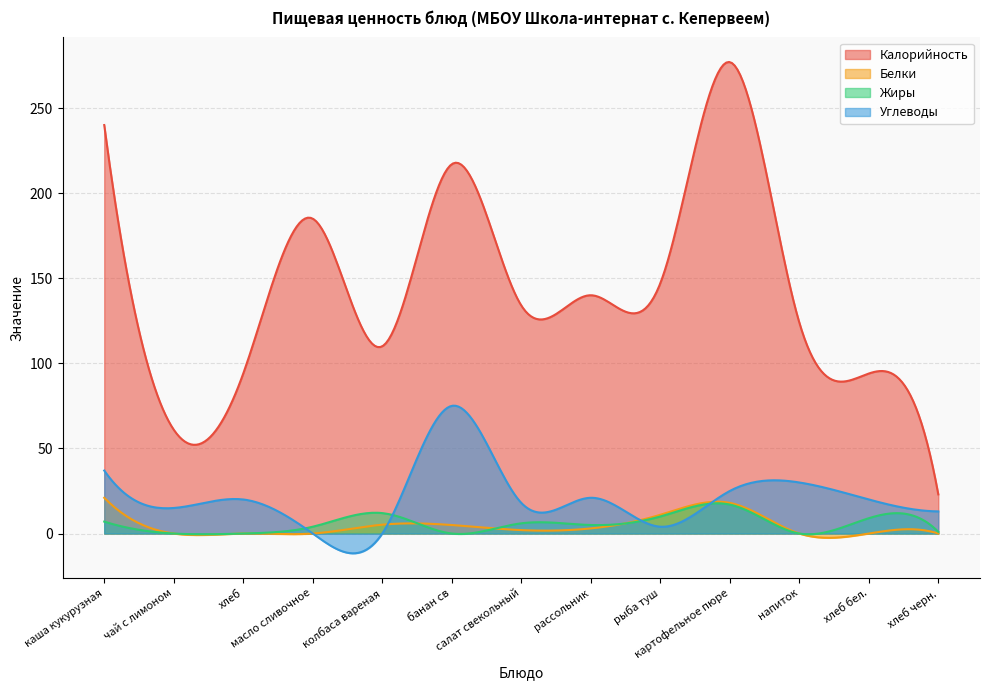

Which has a higher value, хлеб черн. or колбаса вареная?

колбаса вареная